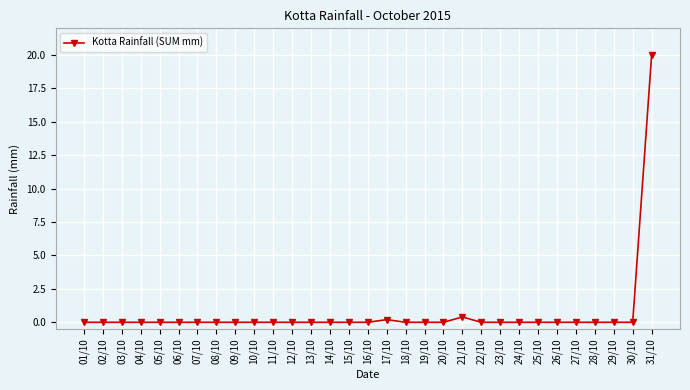

The chart shows a value of -6.7 at 30/10. True or false?

False